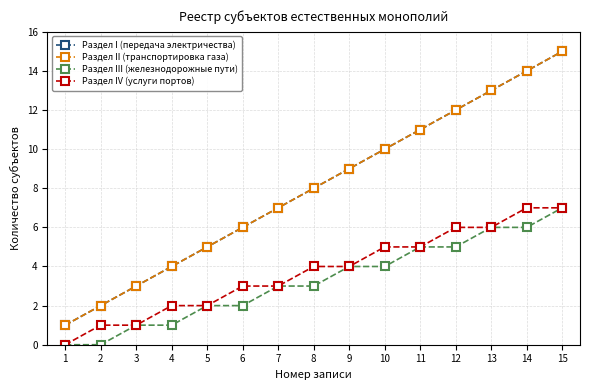

Is this an area chart (filled region under the line)?

No